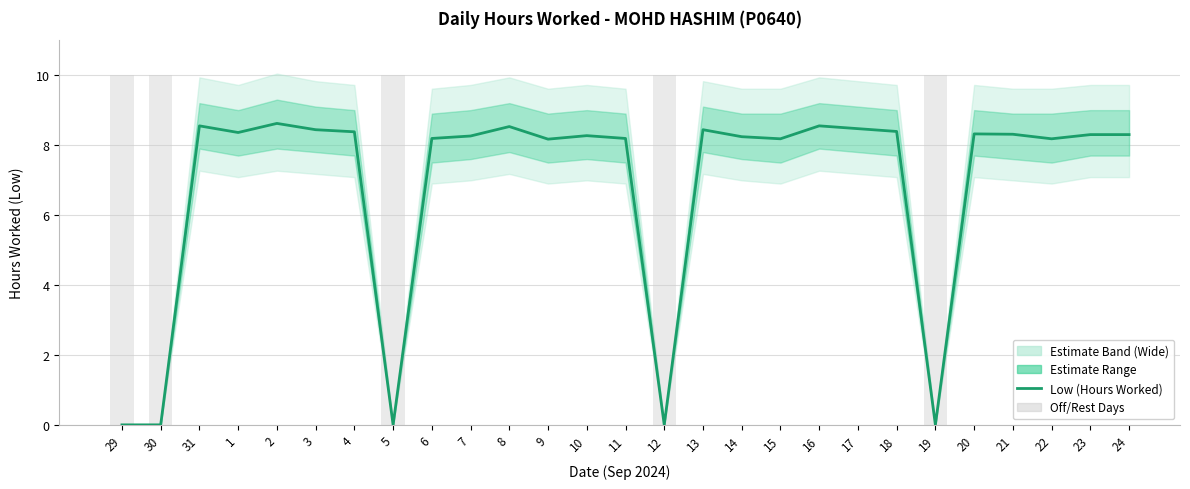

How many values in Upper Bound are above zero?

22